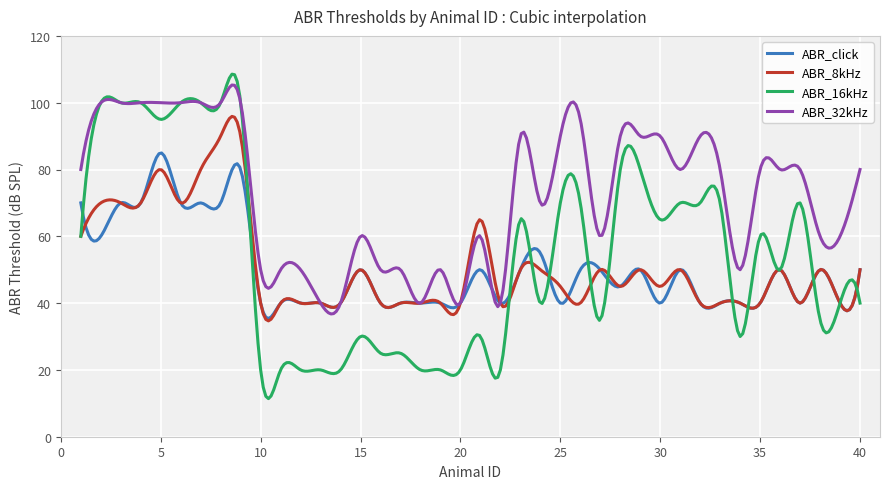

What is the maximum value shown in the chart?

108.5